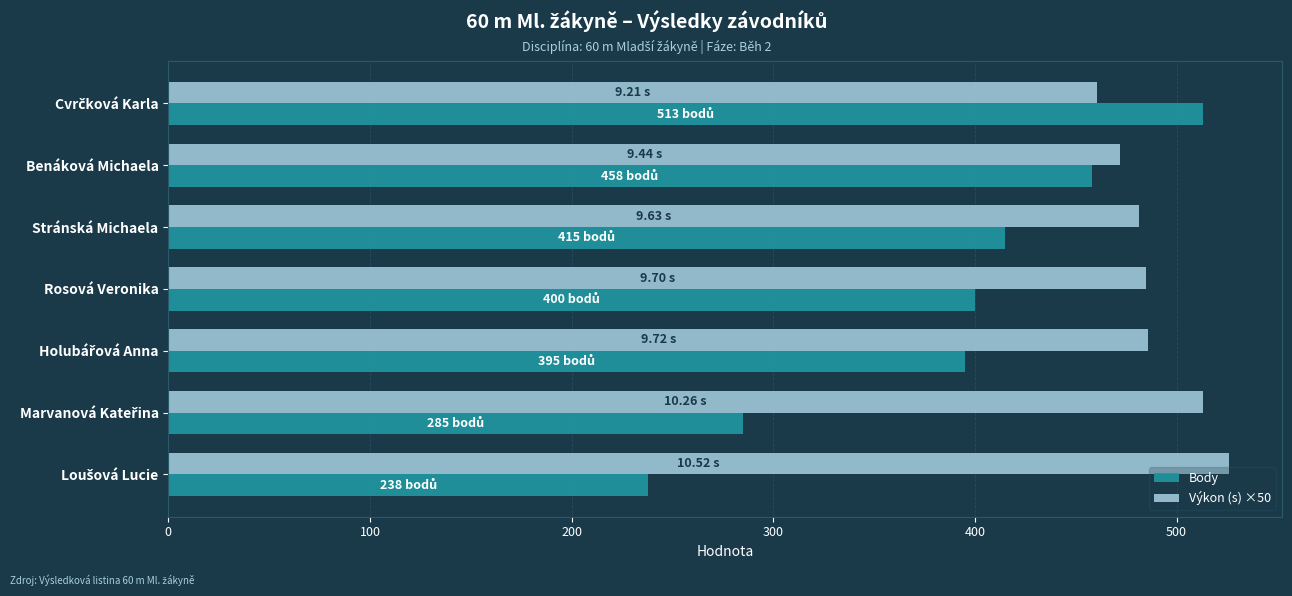

What is the average value of the Výkon (s) ×50 series?

489.1